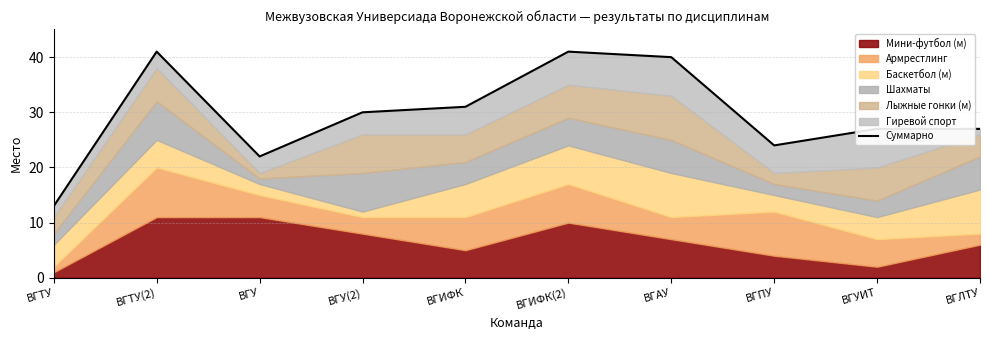

What is the change in value from ВГИФК(2) to ВГПУ?

-17